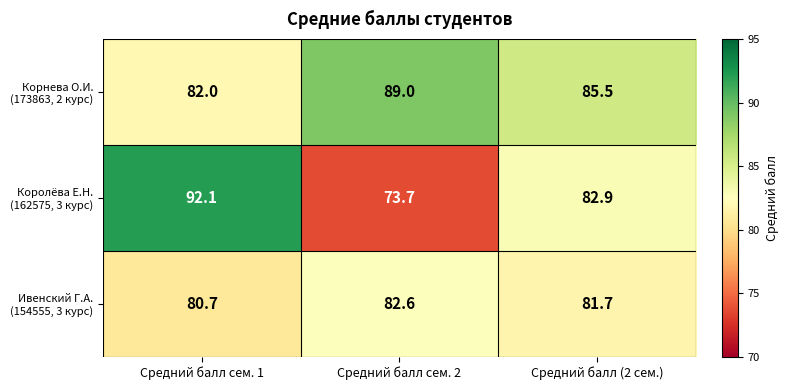

What is the spread (max minus min) of values at Средний балл (2 сем.)?

3.8